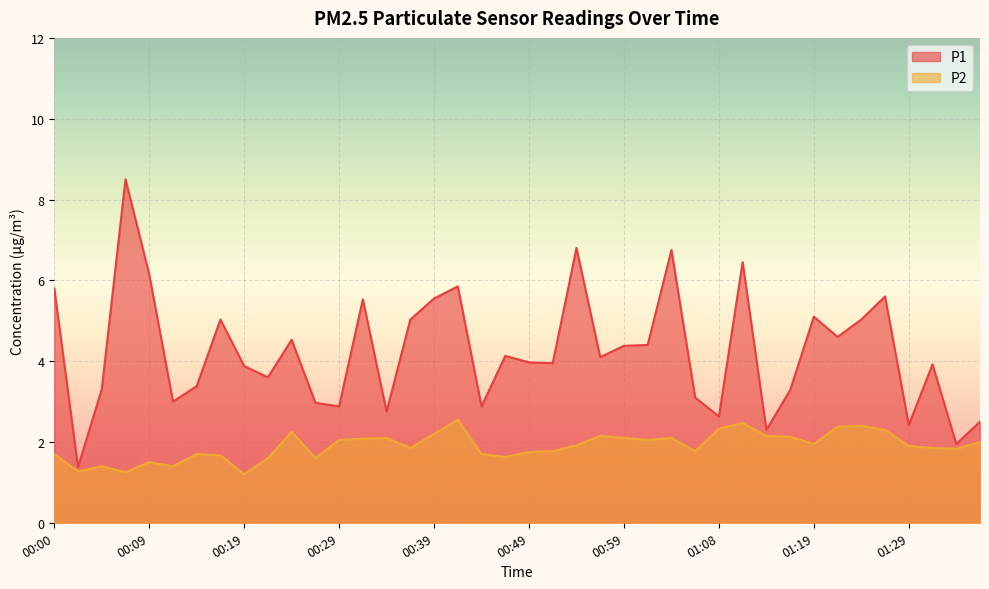

The P1 series shows 4.6 at 01:21. True or false?

True